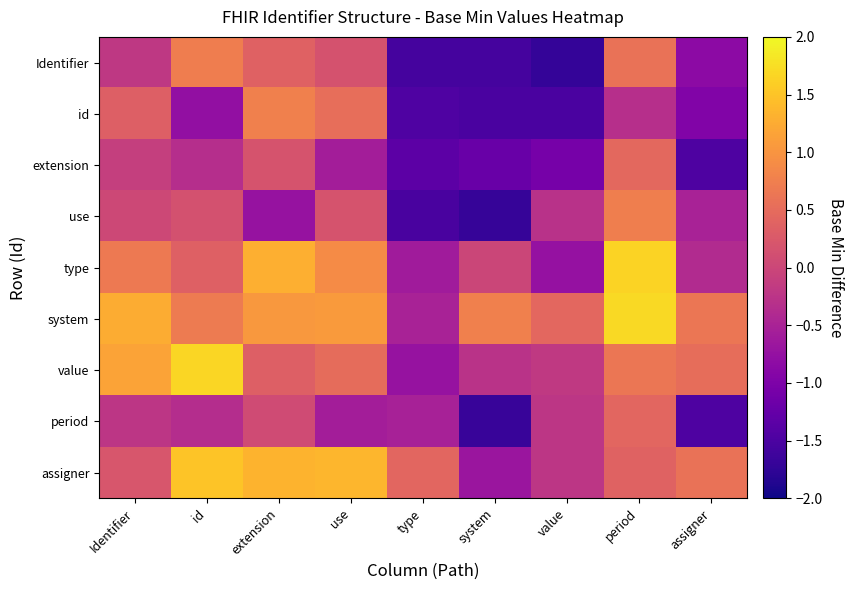

Reading left to right, list all the values displayed in this chart.

Identifier: Identifier=-0.2	id=0.7	extension=0.4	use=0.2	type=-1.6	system=-1.6	value=-1.7	period=0.6	assigner=-0.8
id: Identifier=0.3	id=-0.8	extension=0.8	use=0.5	type=-1.5	system=-1.5	value=-1.5	period=-0.3	assigner=-1.0
extension: Identifier=-0.1	id=-0.3	extension=0.2	use=-0.6	type=-1.3	system=-1.2	value=-1.1	period=0.5	assigner=-1.5
use: Identifier=0.0	id=0.1	extension=-0.7	use=0.2	type=-1.5	system=-1.7	value=-0.3	period=0.7	assigner=-0.5
type: Identifier=0.7	id=0.4	extension=1.3	use=0.9	type=-0.6	system=-0.0	value=-0.7	period=1.7	assigner=-0.4
system: Identifier=1.3	id=0.7	extension=1.0	use=1.1	type=-0.5	system=0.8	value=0.4	period=1.7	assigner=0.6
value: Identifier=1.2	id=1.7	extension=0.3	use=0.5	type=-0.7	system=-0.3	value=-0.2	period=0.6	assigner=0.5
period: Identifier=-0.2	id=-0.4	extension=0.1	use=-0.6	type=-0.5	system=-1.7	value=-0.2	period=0.4	assigner=-1.5
assigner: Identifier=0.2	id=1.5	extension=1.3	use=1.4	type=0.4	system=-0.7	value=-0.2	period=0.4	assigner=0.6